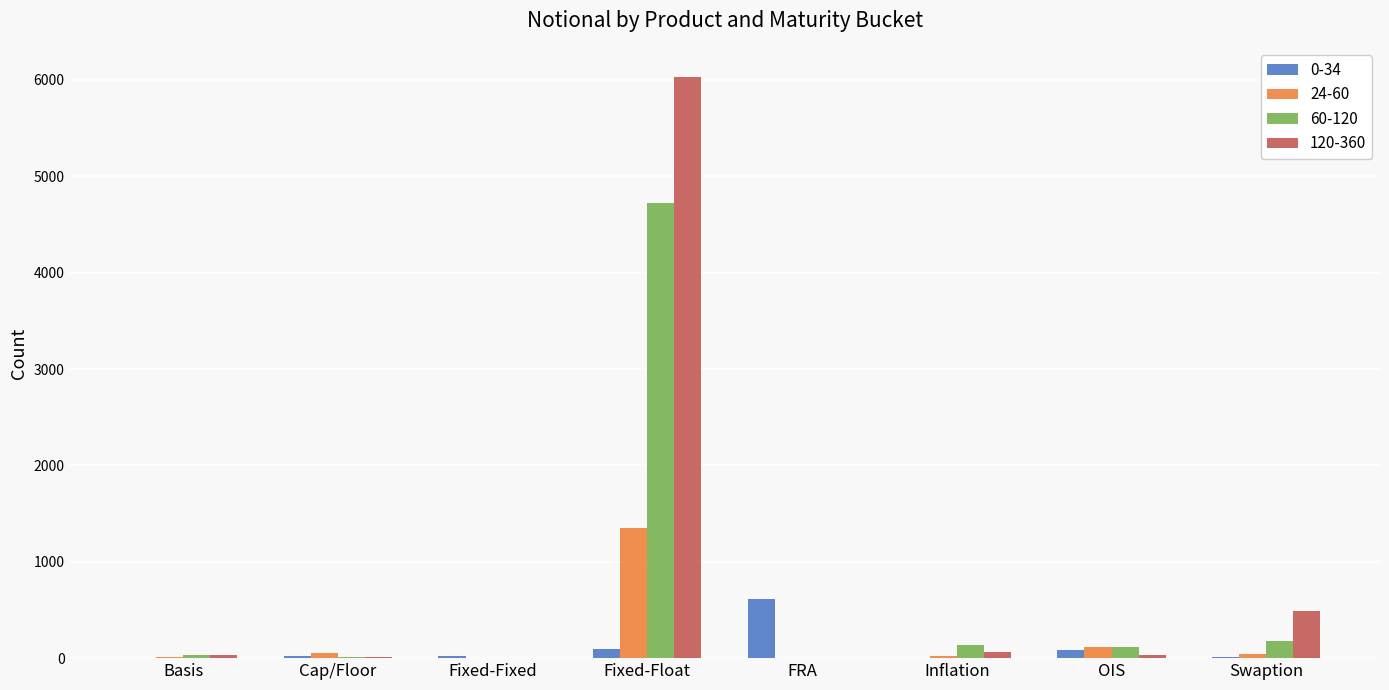

What value does the 24-60 series have at Basis?

16